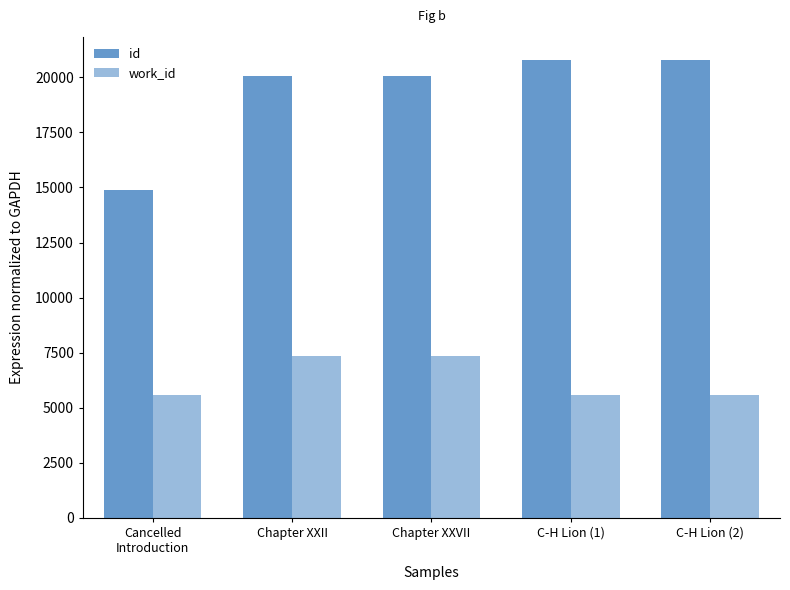

At how many categories does at least one series exceed 19692?

4